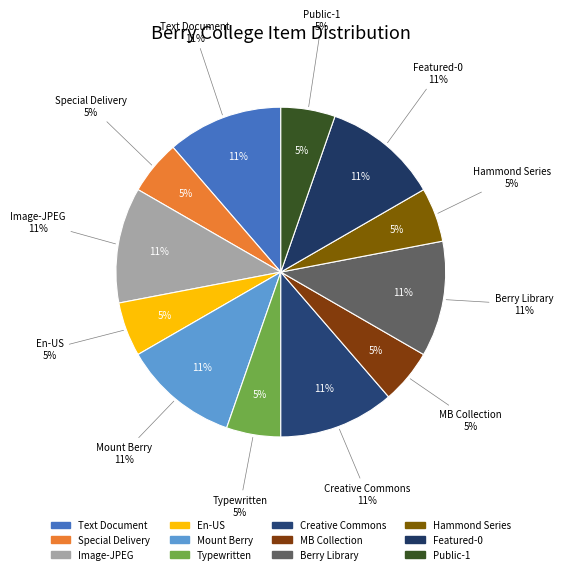

Is it true that En-US (7079) is 1% of the pie?

False